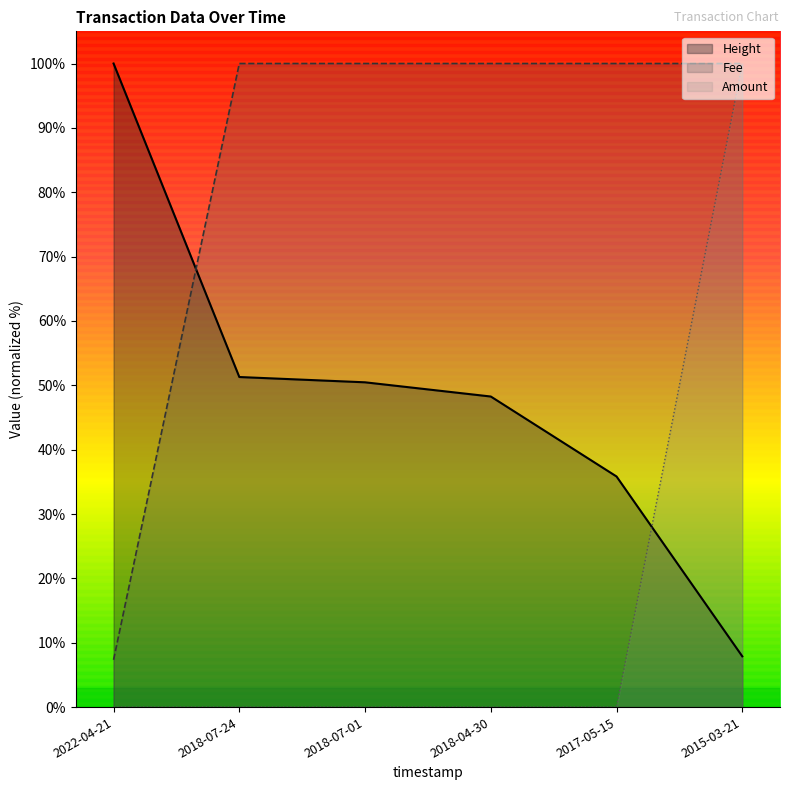

Between 2022-04-21 and 2015-03-21, which series saw the biggest shift?

Amount